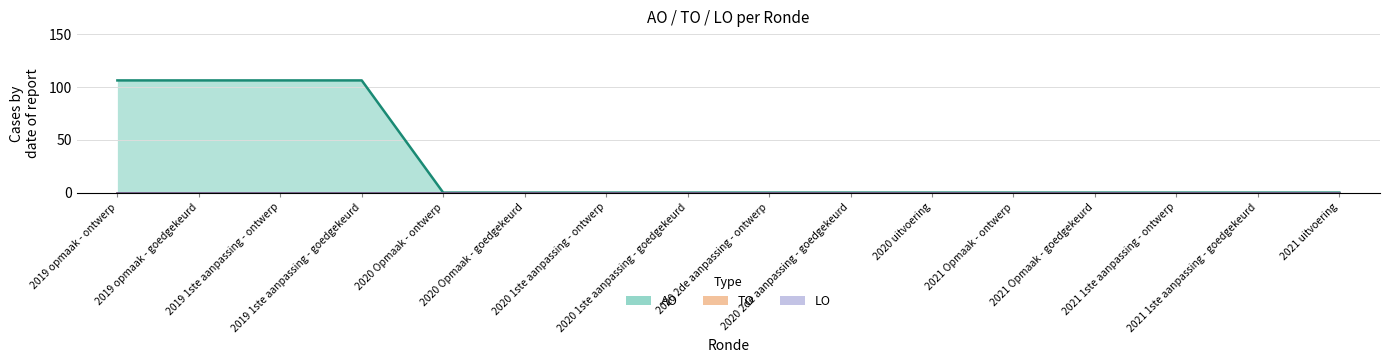

True or false: LO has a value of 0 at 2019 opmaak - ontwerp.

True